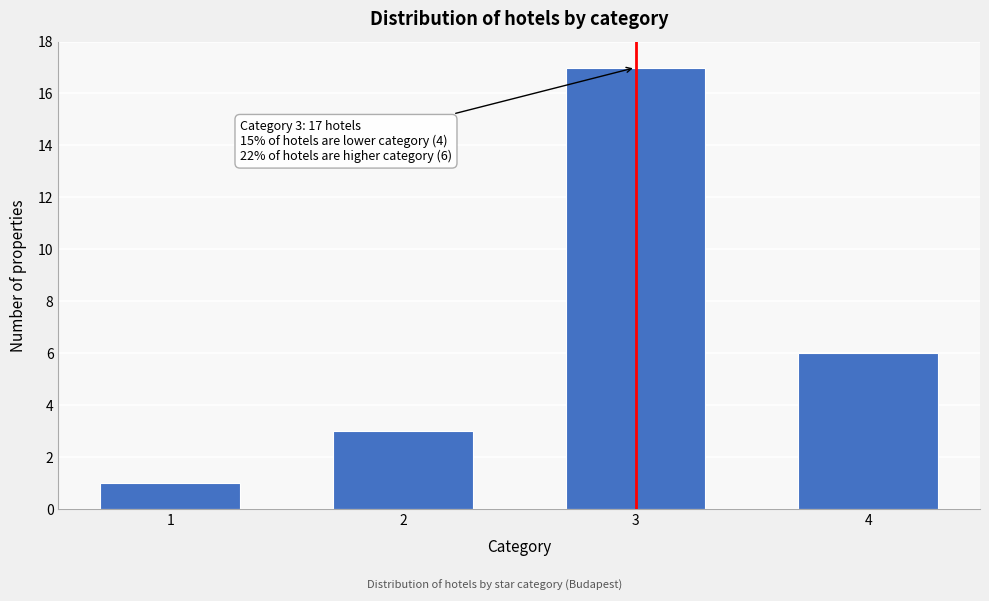

Reading right to left, extract all data points from this chart.

6	17	3	1